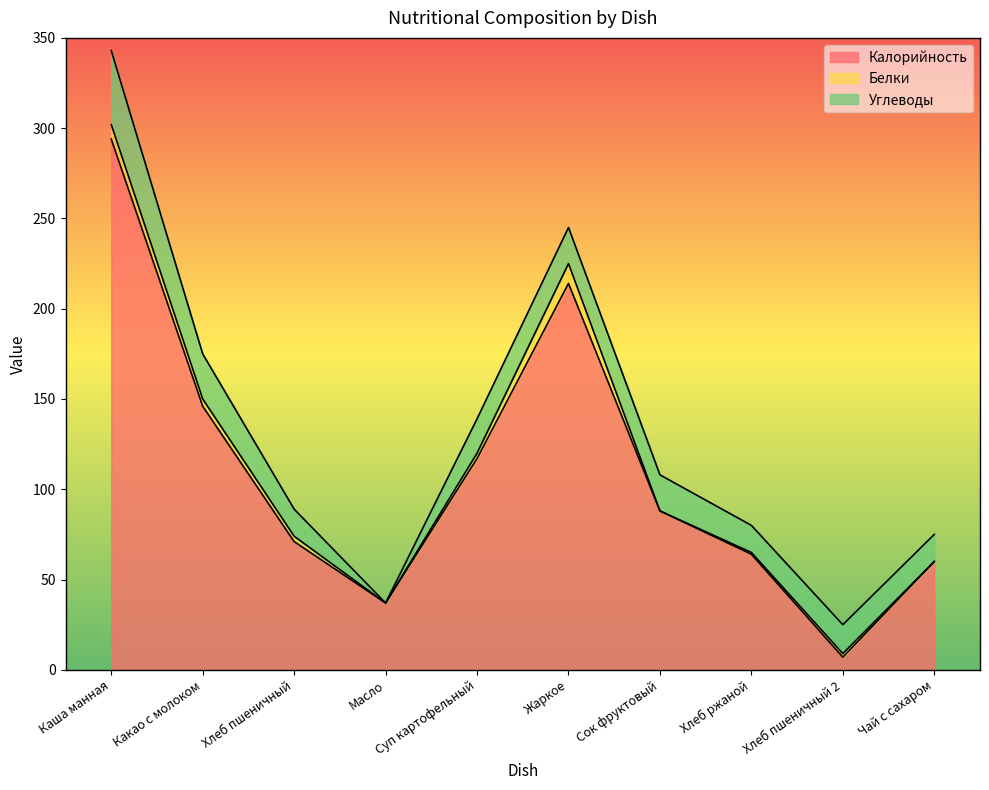

Where is Калорийность nearest to the value 150?

Какао с молоком